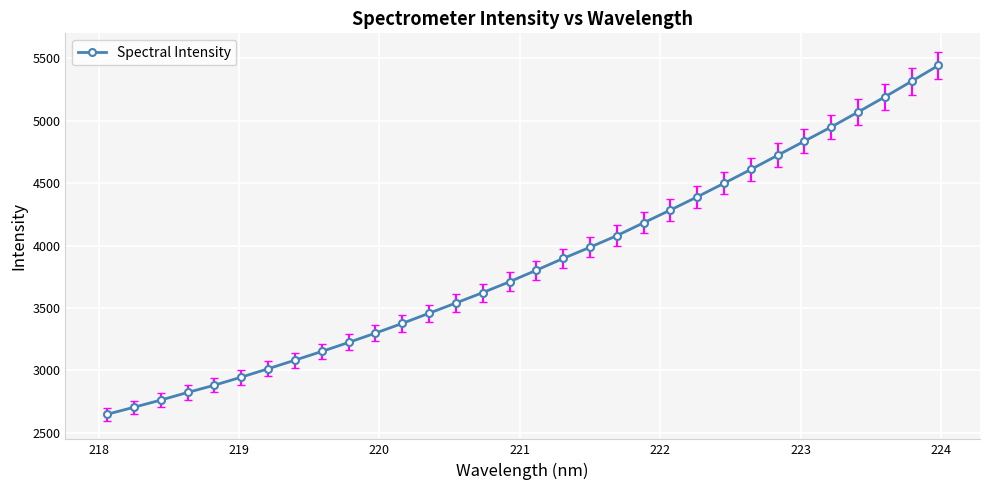

How many lines are shown in the chart?

1